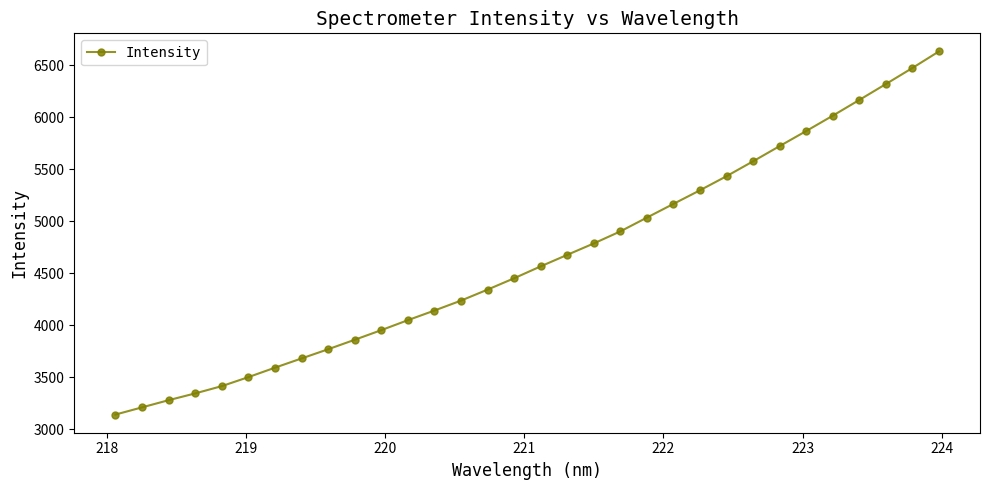

What is the maximum value shown in the chart?

6631.0